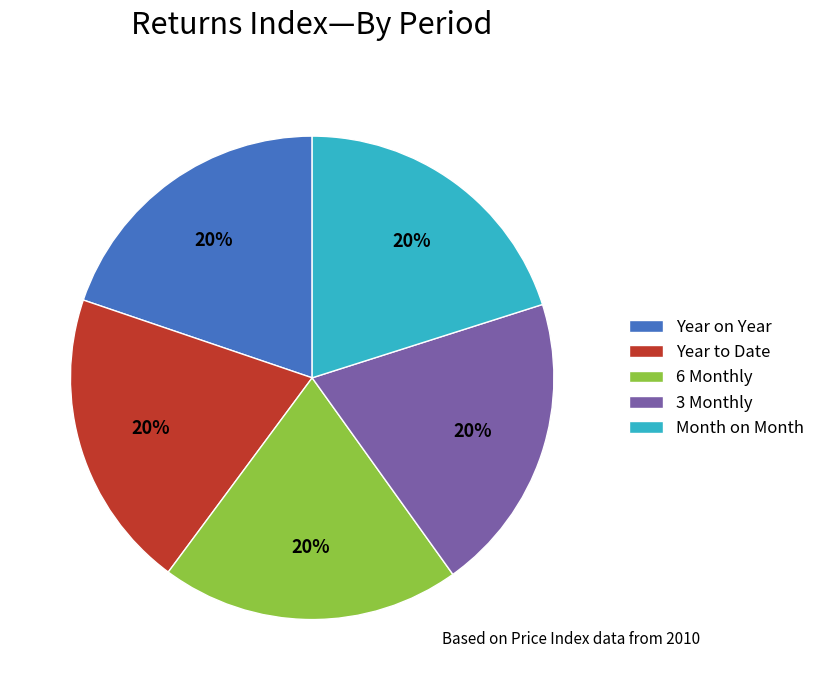

Does 6 Monthly represent more than half of the total?

No